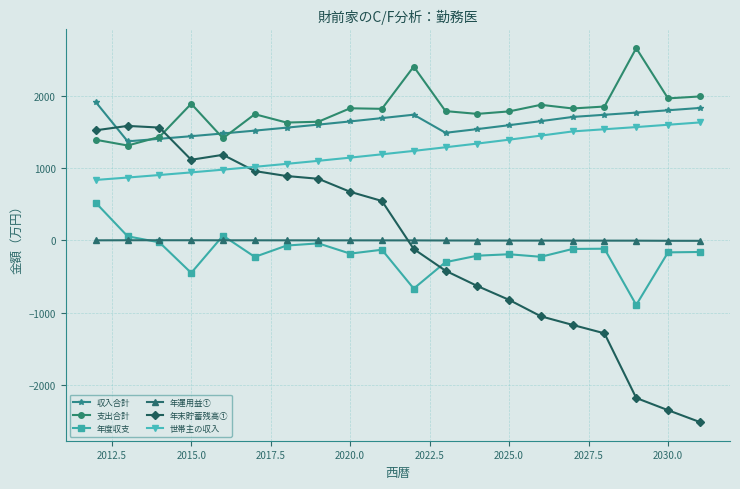

True or false: 年運用益① and 支出合計 cross at least once.

False